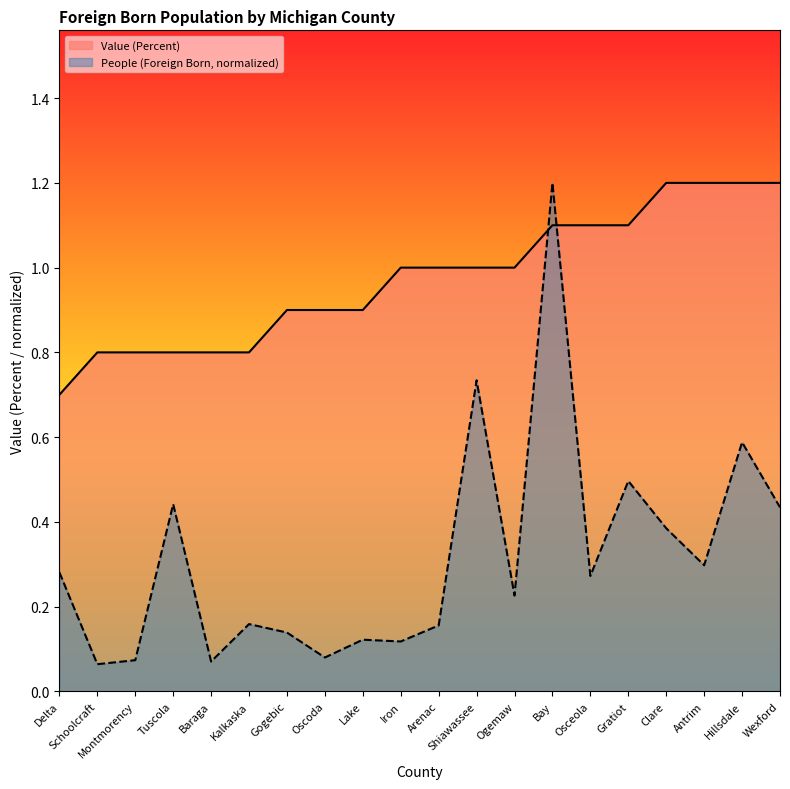

True or false: Value (Percent) and People (Foreign Born) cross at least once.

True